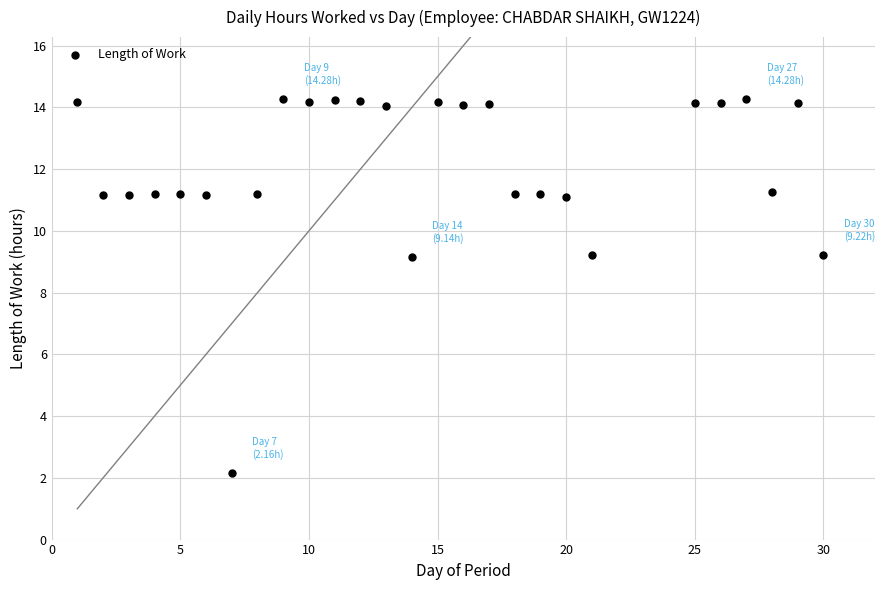

What is the range of Y values (max minus min)?

12.1